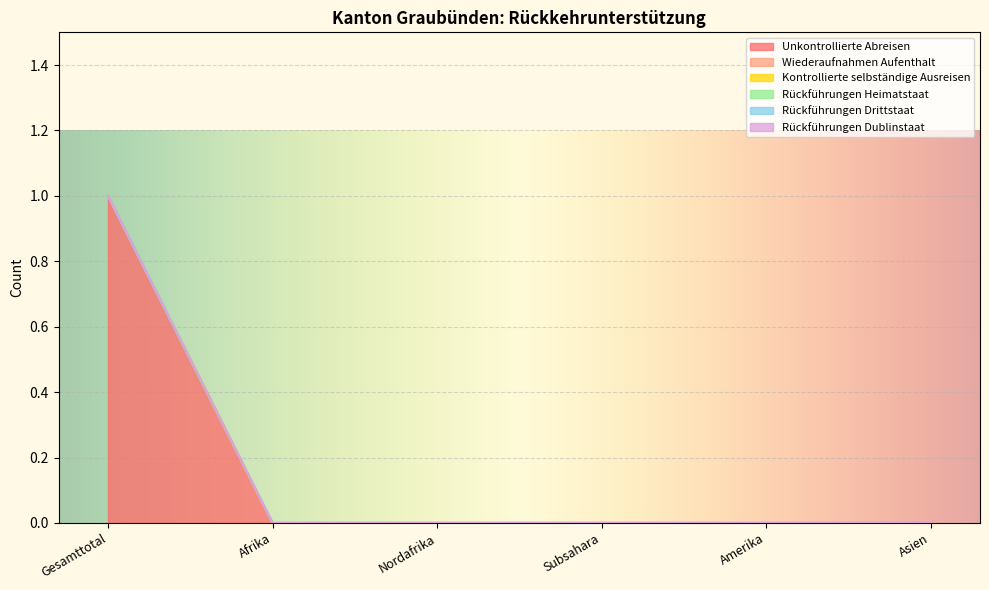

Which has a higher value, Nordafrika or Subsahara?

Nordafrika